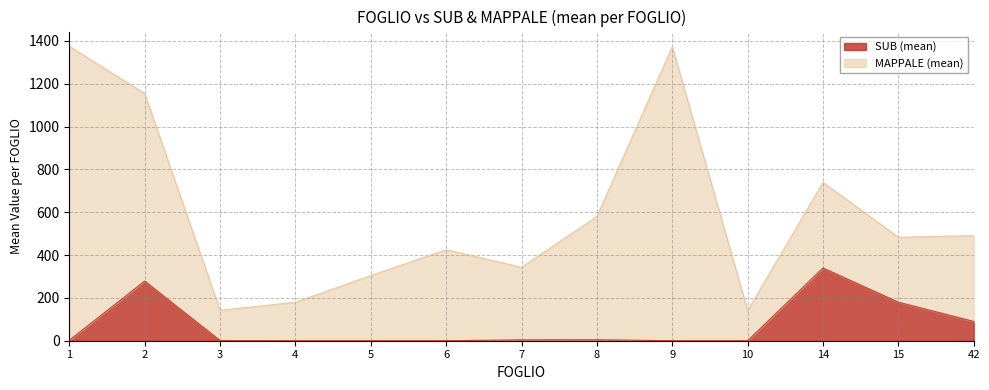

What is the change in value from 10 to 42?

+90.0